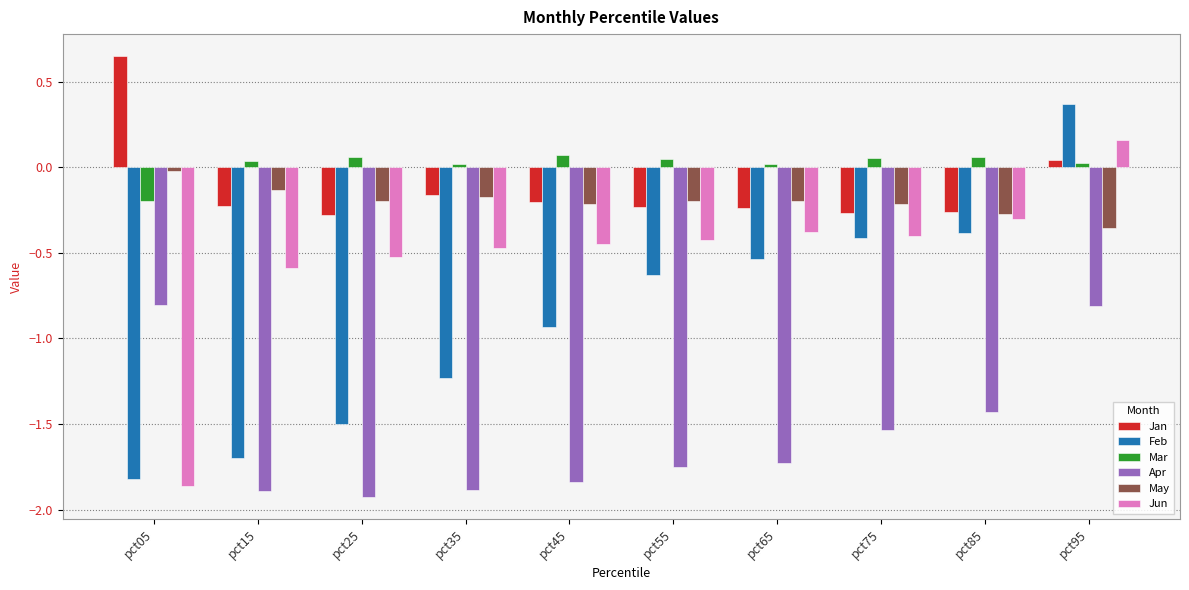

At which label does Feb reach its minimum?

pct05